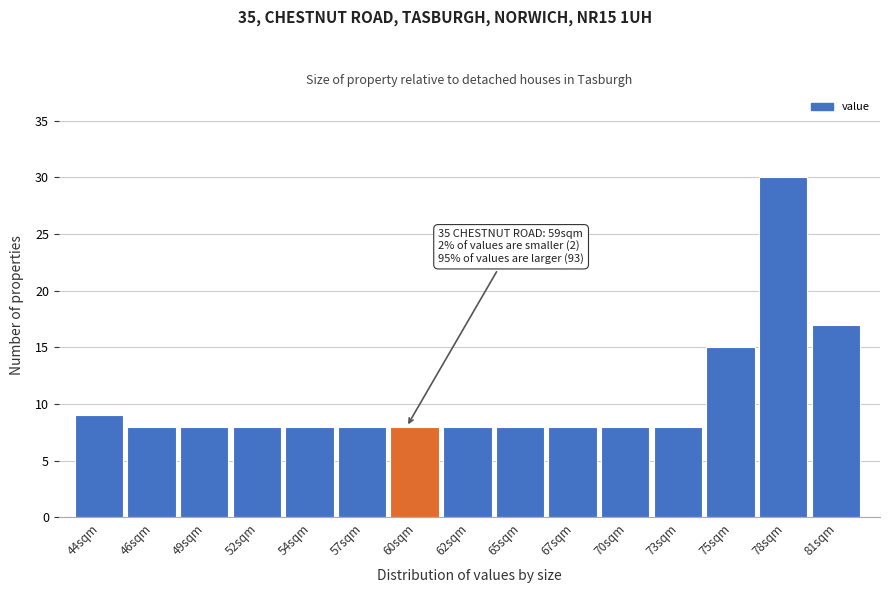

Reading left to right, what are all the values shown in this chart?

44sqm=9	46sqm=8	49sqm=8	52sqm=8	54sqm=8	57sqm=8	60sqm=8	62sqm=8	65sqm=8	67sqm=8	70sqm=8	73sqm=8	75sqm=15	78sqm=30	81sqm=17